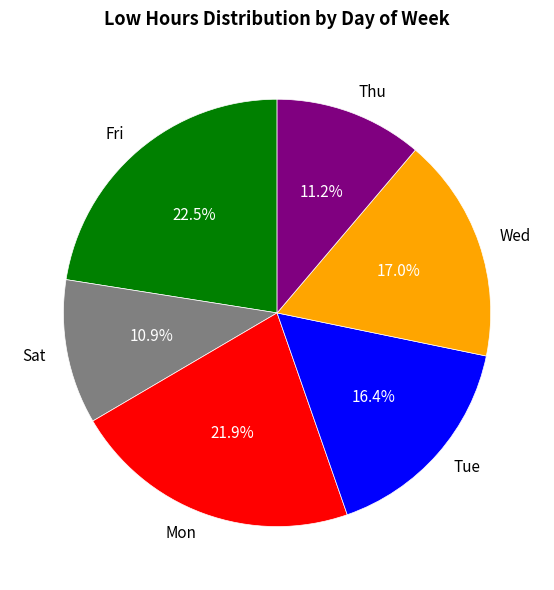

What portion of the pie excludes Mon?

78.1%